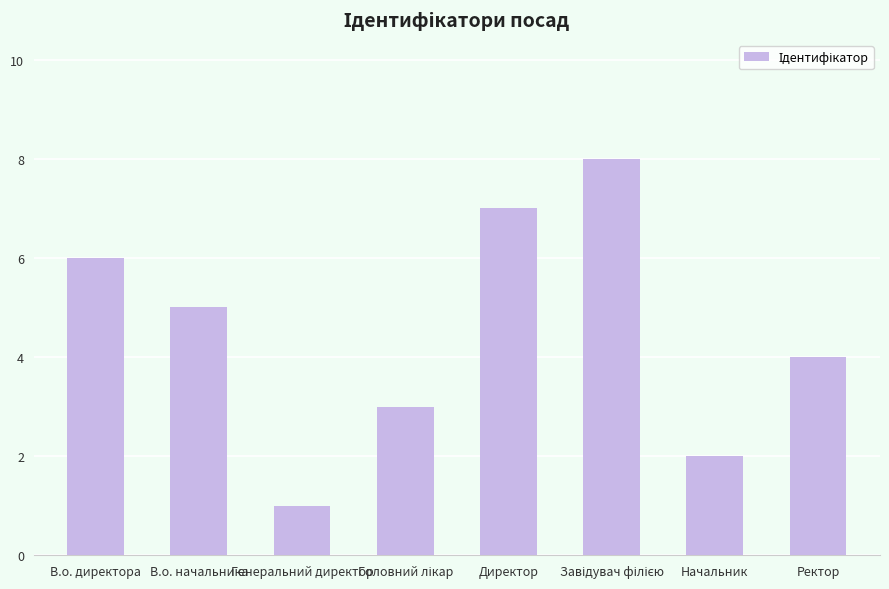

Which label corresponds to the smallest value in the chart?

Генеральний директор